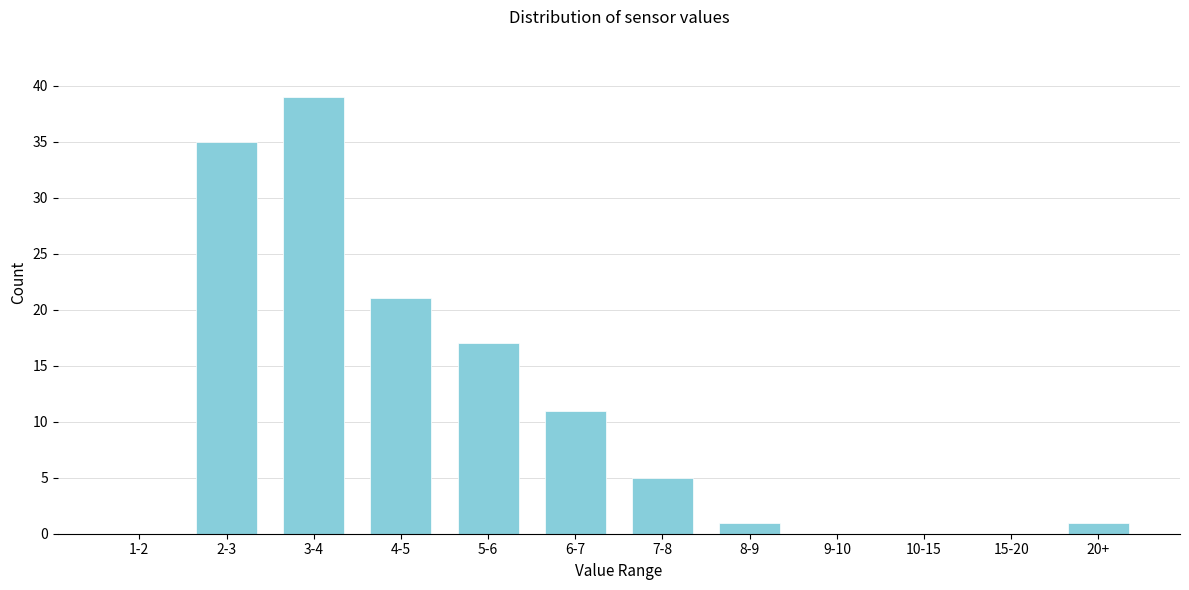

Reading right to left, what are all the values shown in this chart?

20+=1	15-20=0	10-15=0	9-10=0	8-9=1	7-8=5	6-7=11	5-6=17	4-5=21	3-4=39	2-3=35	1-2=0